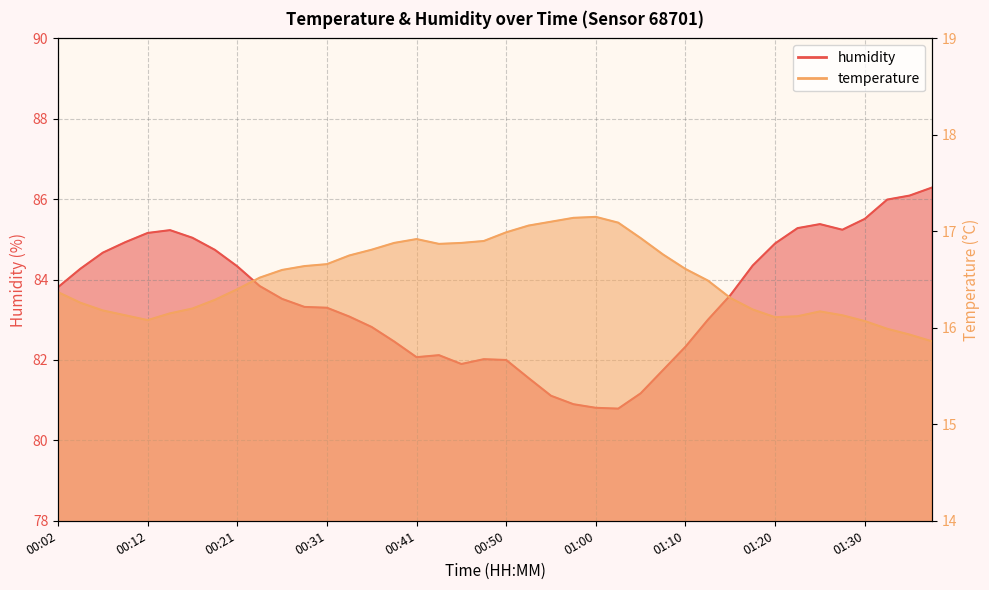

The temperature series shows 16.6 at 01:10. True or false?

True